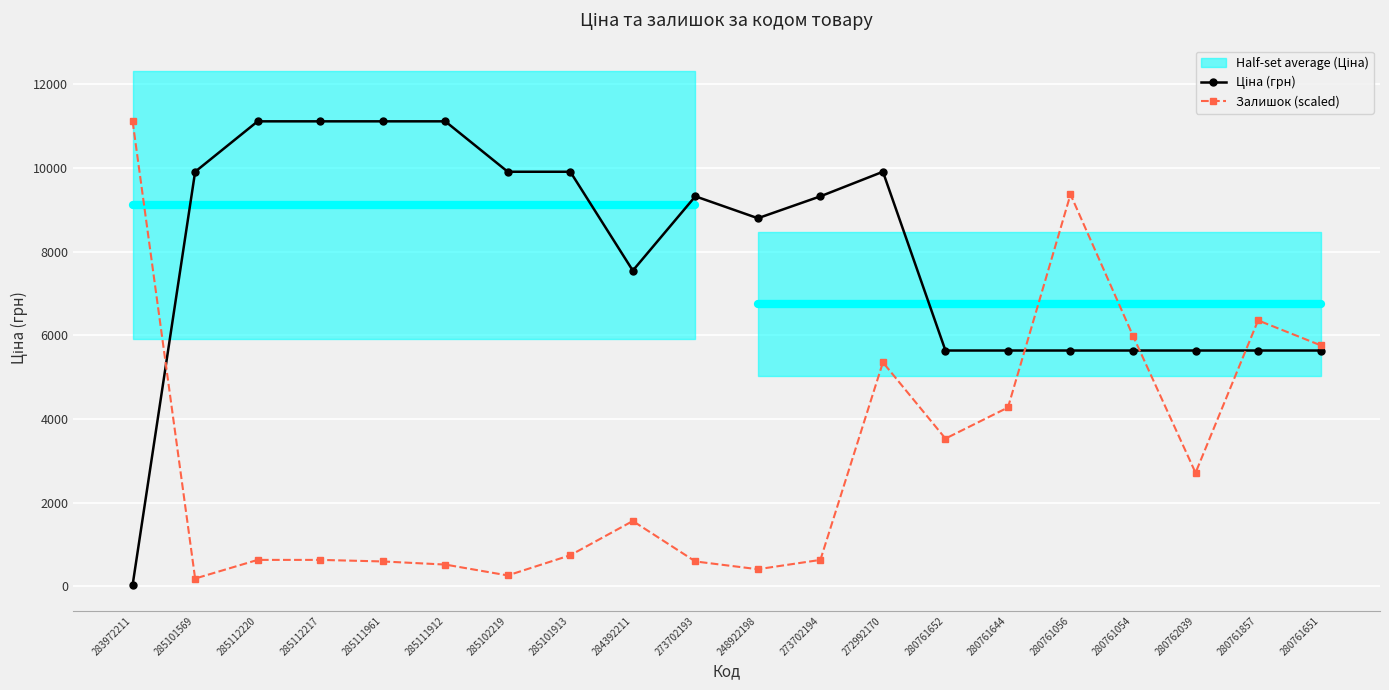

Where does the Залишок (scaled) series first go above 1561?

283972211